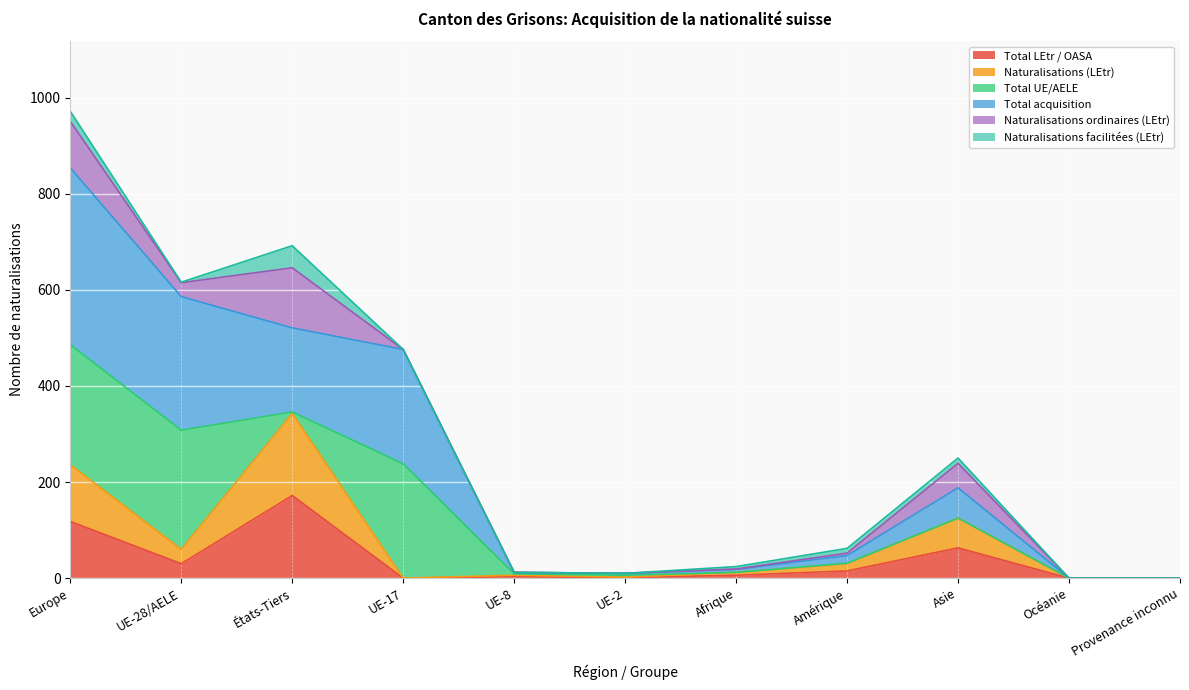

Where does the Naturalisations (LEtr) series first go above 12?

Europe